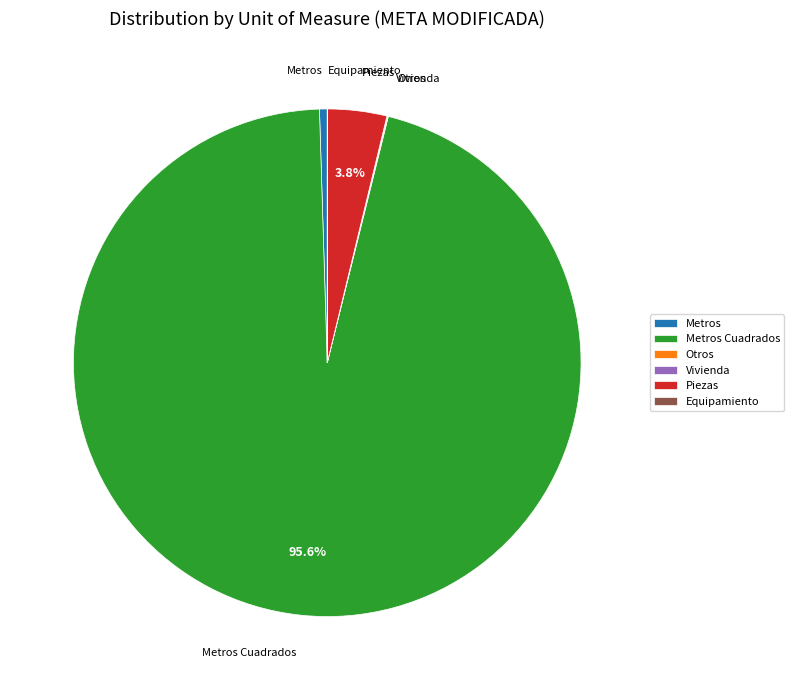

To the nearest percent, what is the average slice percentage?

17%